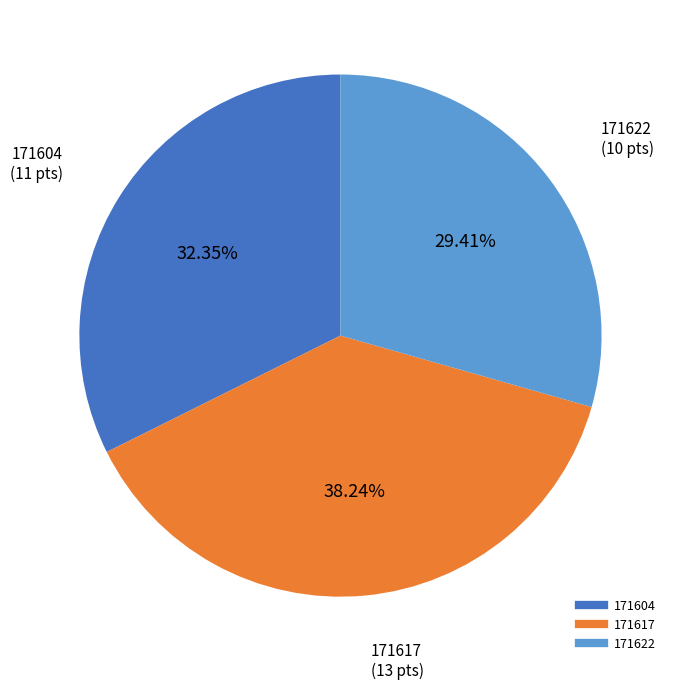

Rank the categories by value from lowest to highest.

171622, 171604, 171617